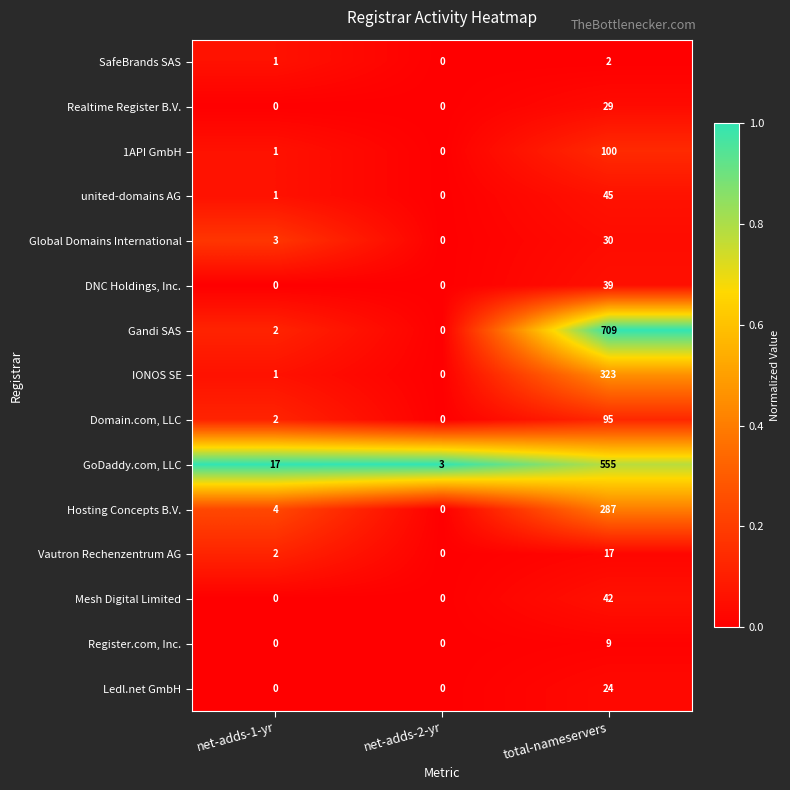

True or false: GoDaddy.com, LLC has a value of 555 at total-nameservers.

True